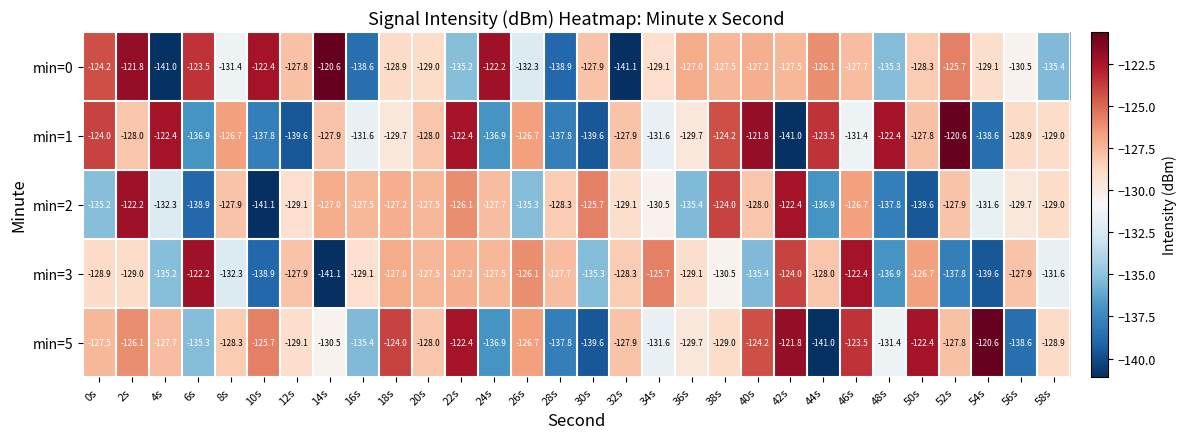

What is the minimum value shown in the chart?

-141.1